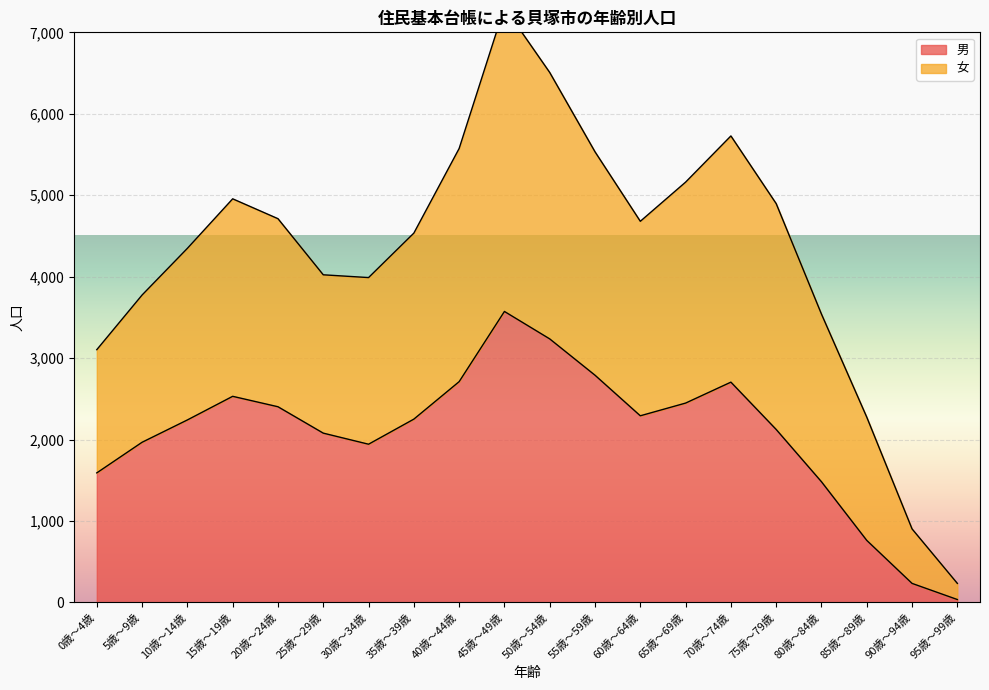

List the series in order of their peak value, lowest first.

男, 女